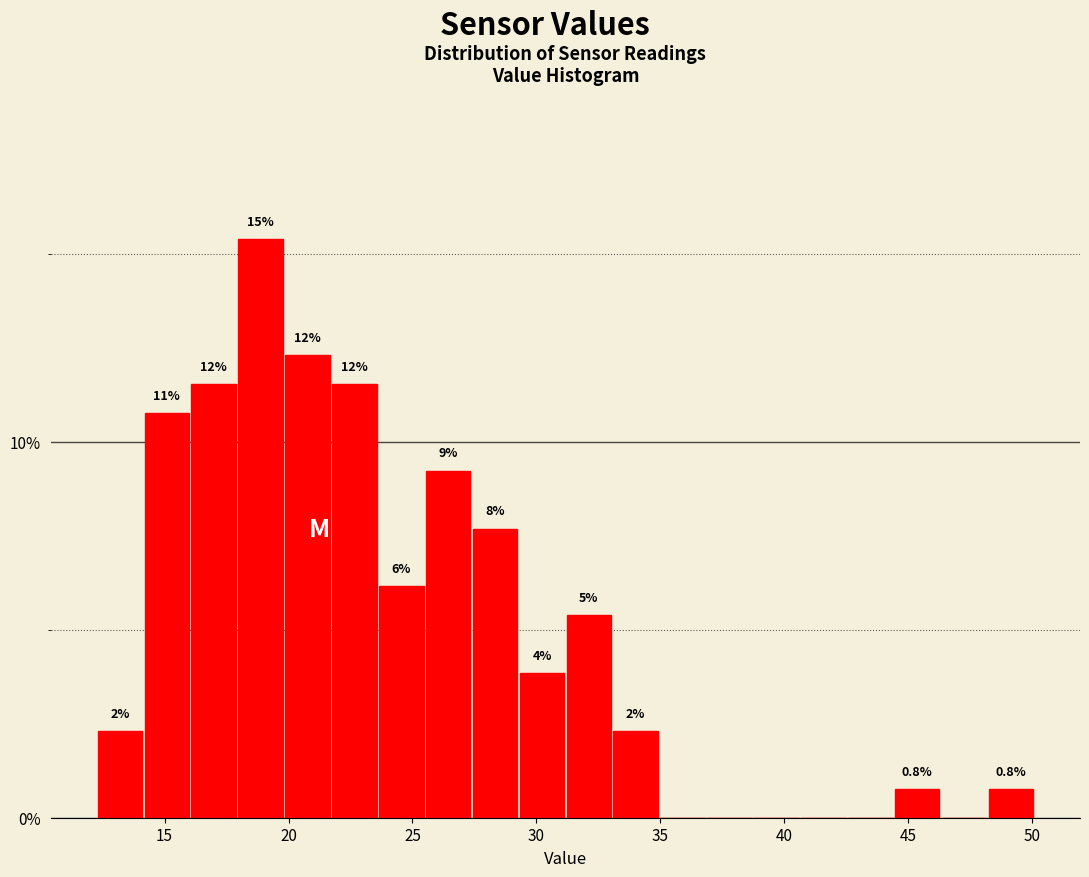

Around what value on the x-axis is the tallest bar? Give the approximate position of its centre, as read against the axis.

19.0